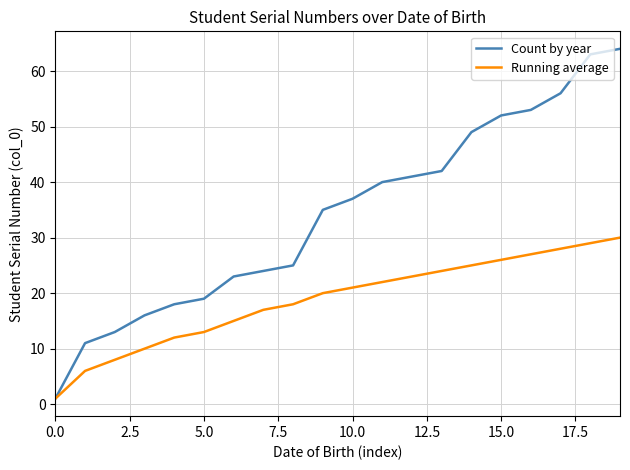

What is the greatest value displayed?

64